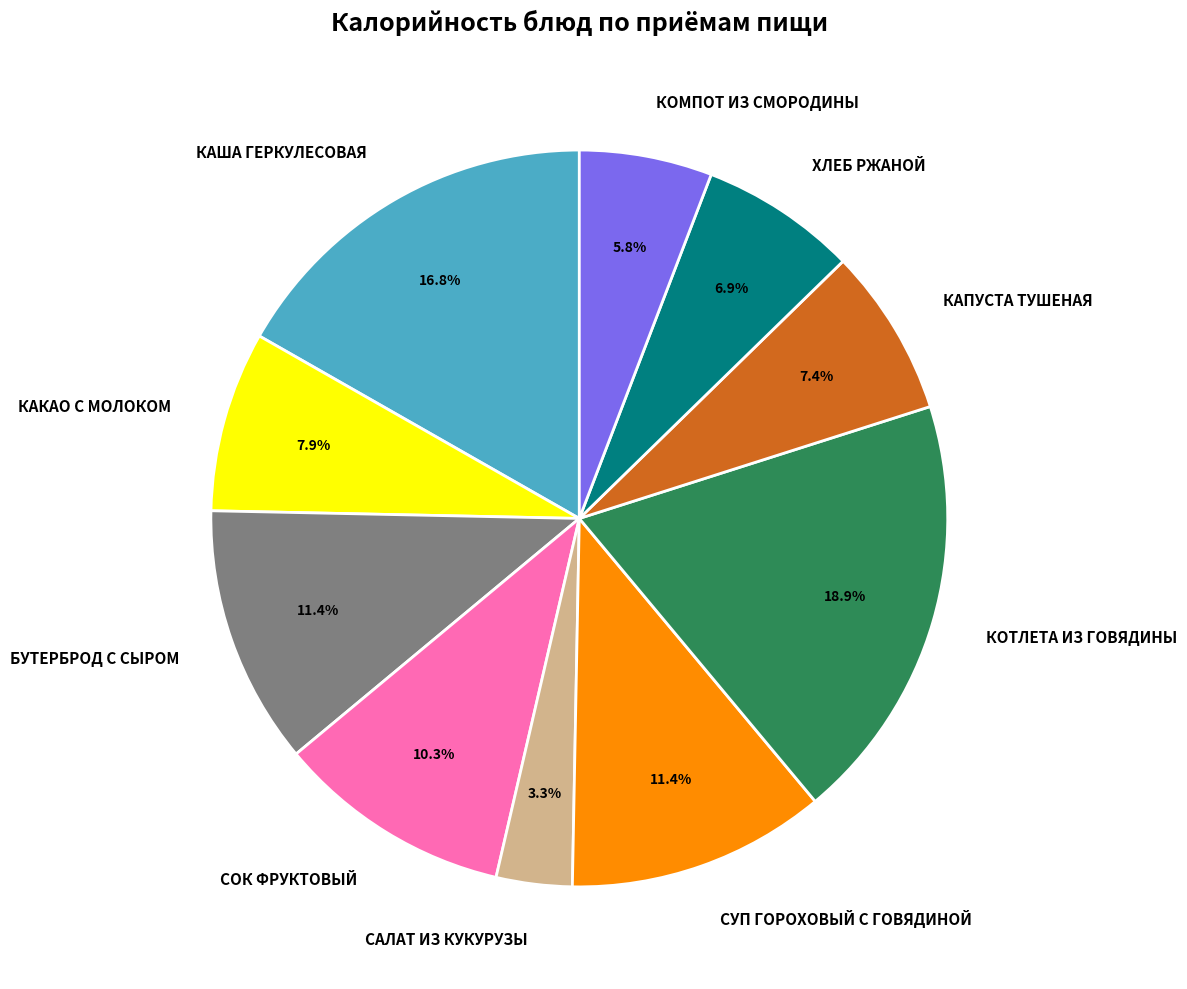

Which has a higher value, БУТЕРБРОД С СЫРОМ or КОМПОТ ИЗ СМОРОДИНЫ?

БУТЕРБРОД С СЫРОМ